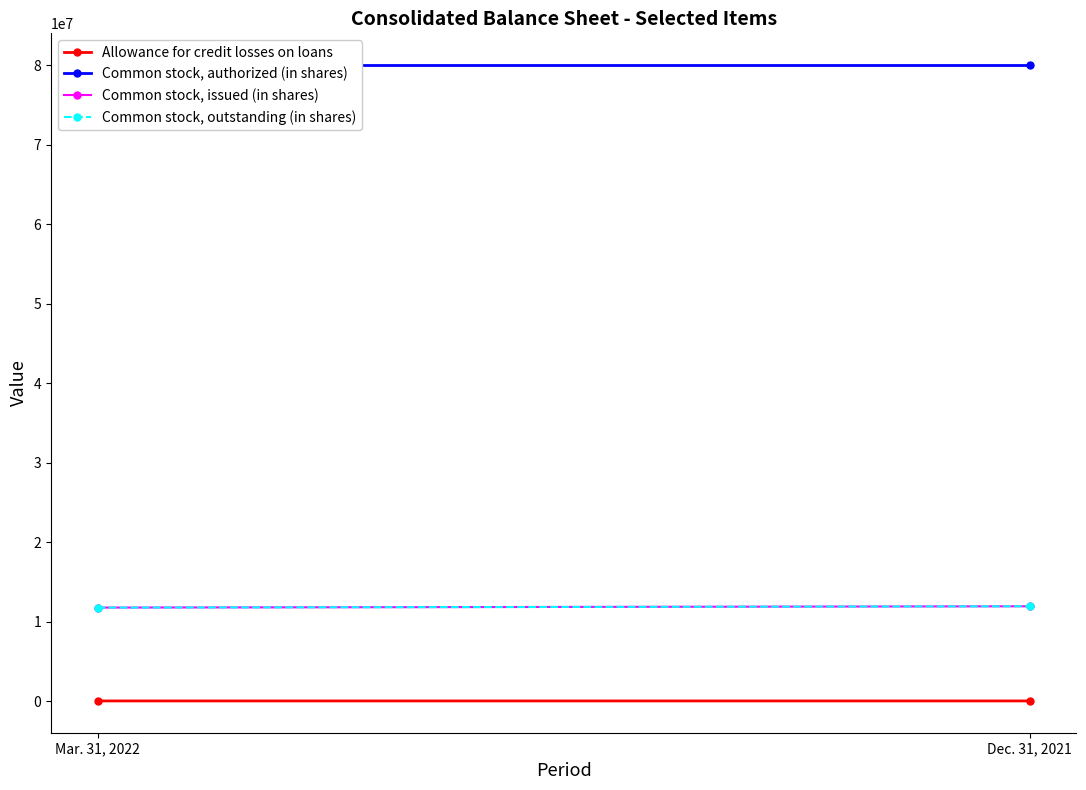

What is the label of the 1st point from the left?

Mar. 31, 2022